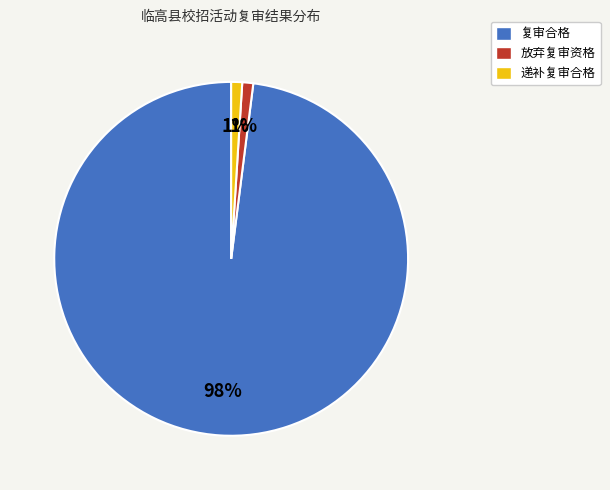

Count the number of slices in the pie.

3